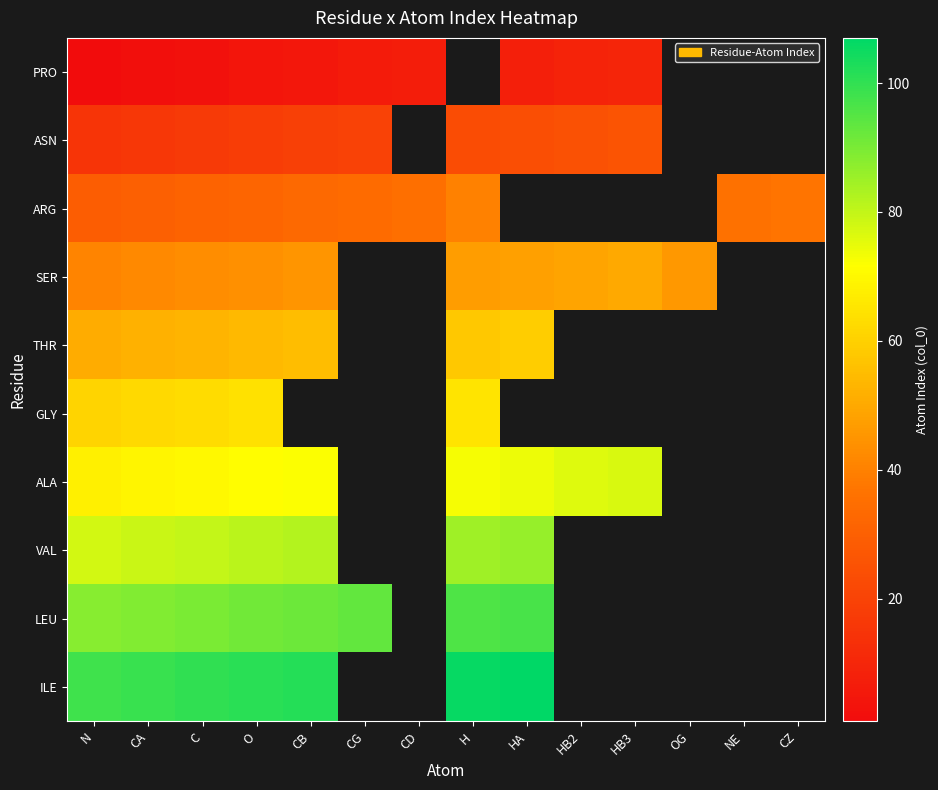

How many series are shown in this chart?

10